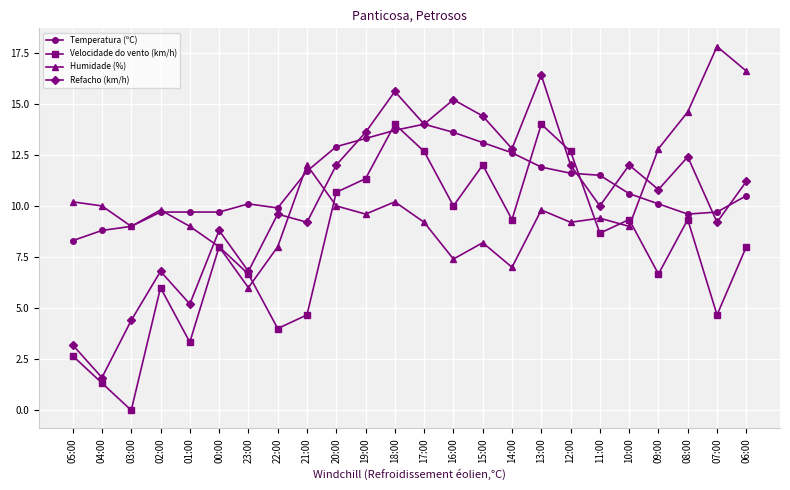

What is the difference between the highest and lowest values at 05:00?

7.5